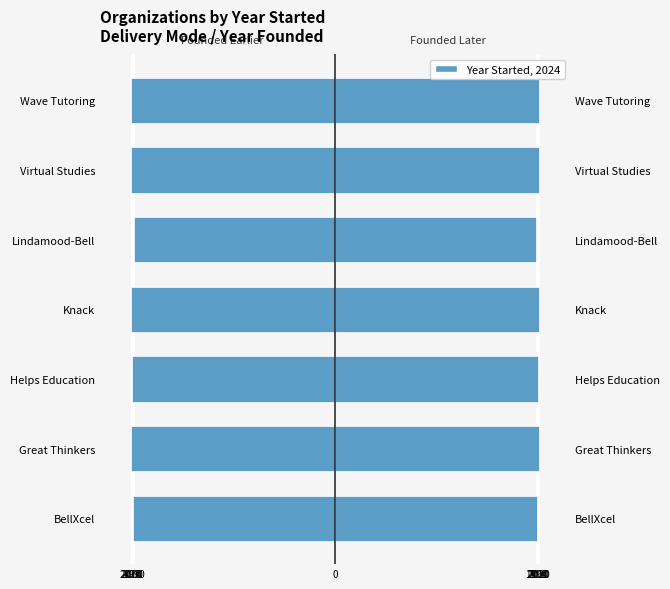

Which series has the largest range (max minus min)?

Year Started (left)